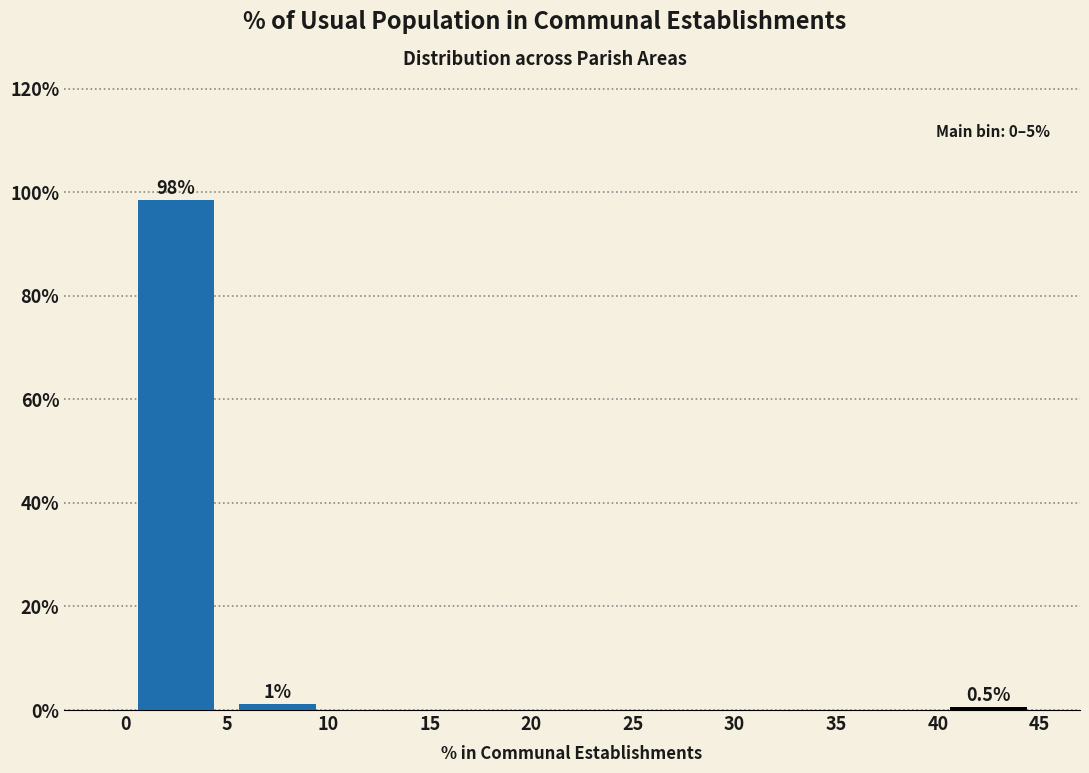

Over which range of the x-axis is the bar tallest?

0 to 5